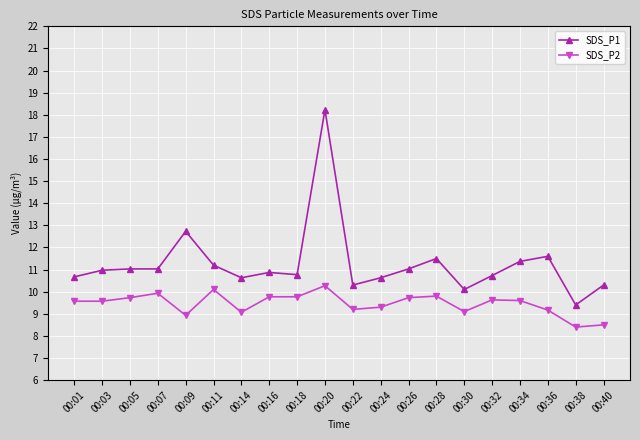

What is the lowest value of the SDS_P1 series?

9.4